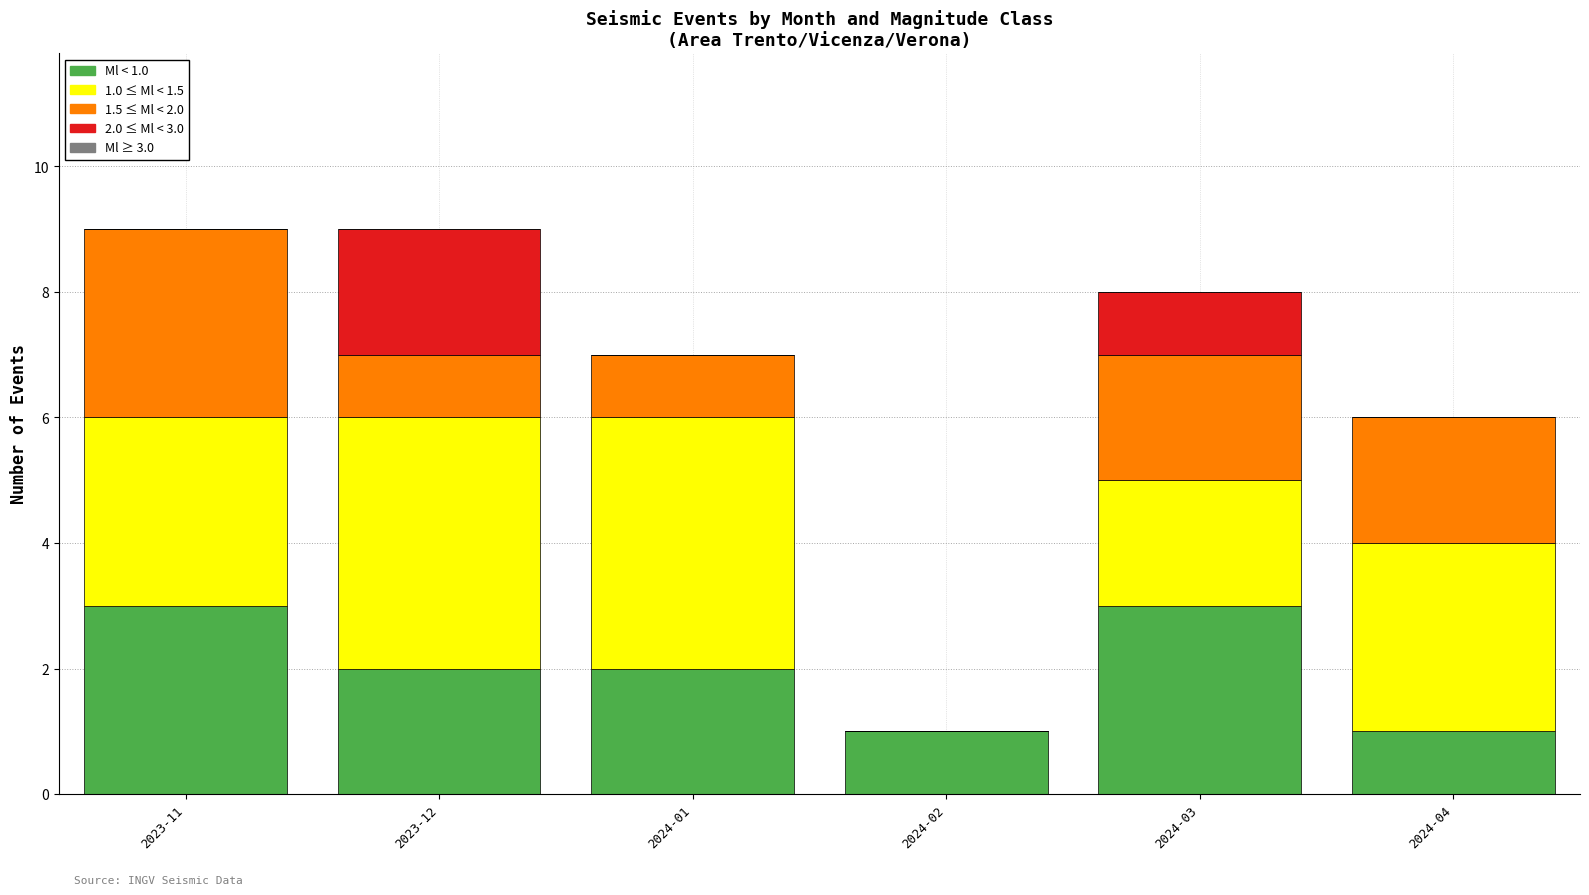

Reading right to left, what are the values for Ml < 1.0?

2024-04=1	2024-03=3	2024-02=1	2024-01=2	2023-12=2	2023-11=3